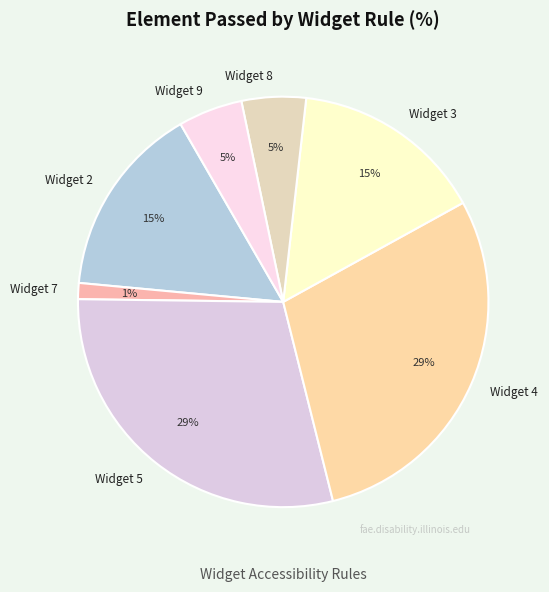

How many segments does this pie chart have?

7